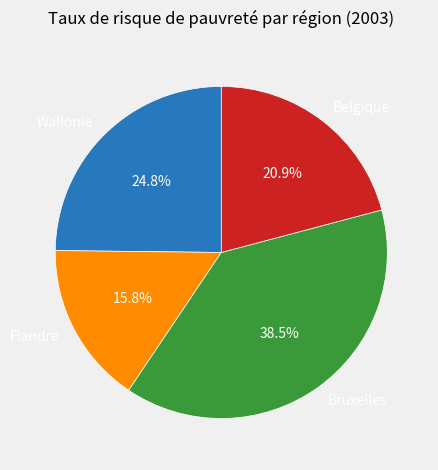

To the nearest percent, what is the difference between the largest and smallest slice percentages?

23%